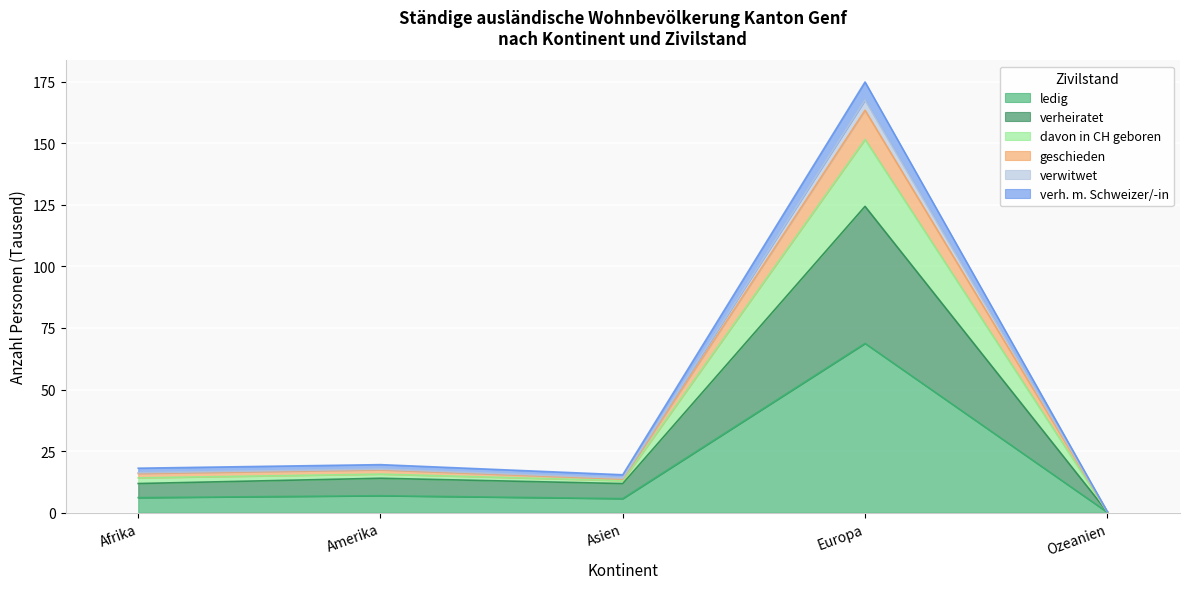

Rank the categories by davon in CH geboren value from highest to lowest.

Europa, Amerika, Afrika, Asien, Ozeanien